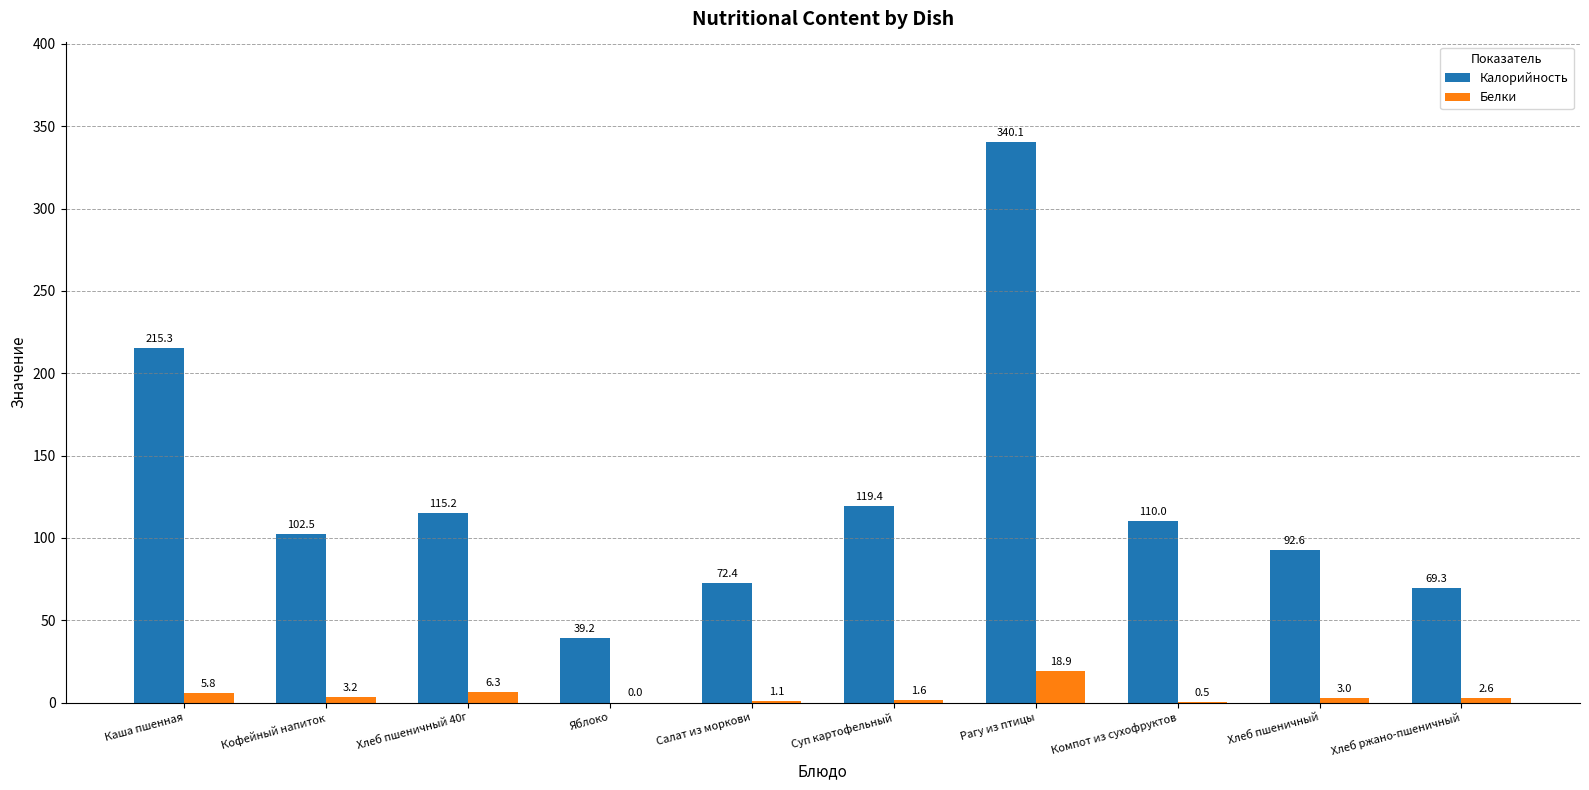

What is the maximum value for Калорийность?

340.1